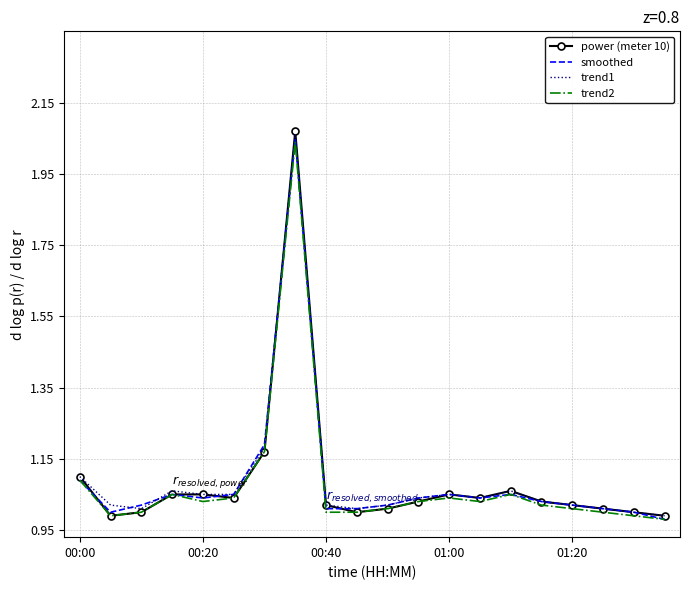

Which series has the largest range (max minus min)?

power (meter 10)